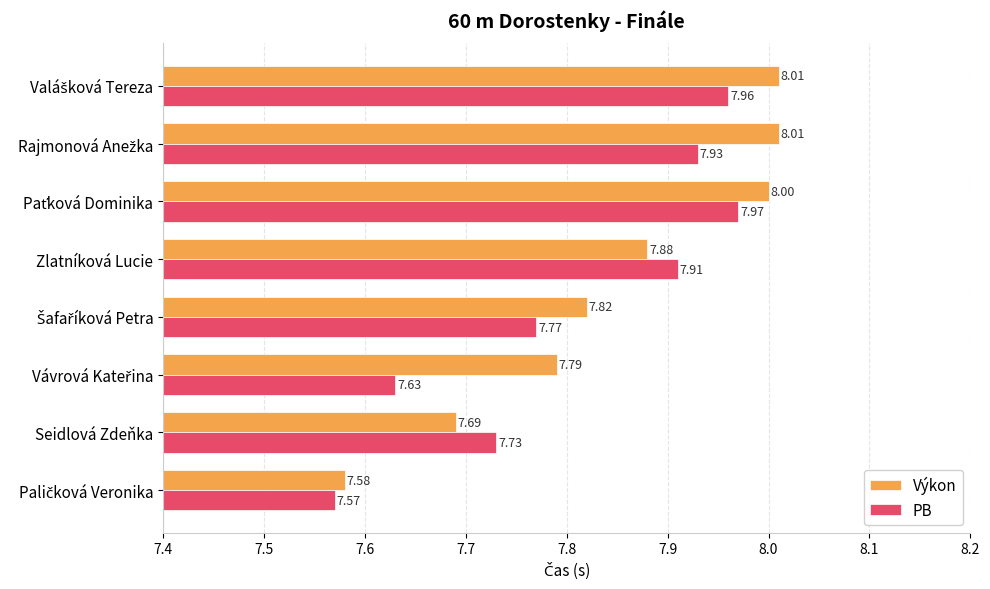

List the series in order of their peak value, lowest first.

PB, Výkon